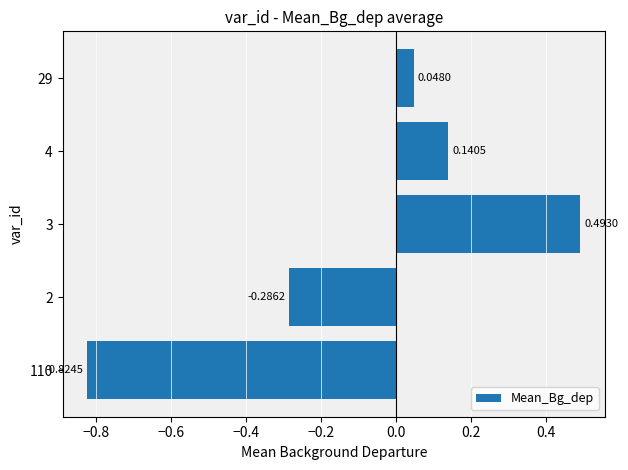

Between 3 and 4, which is larger?

3